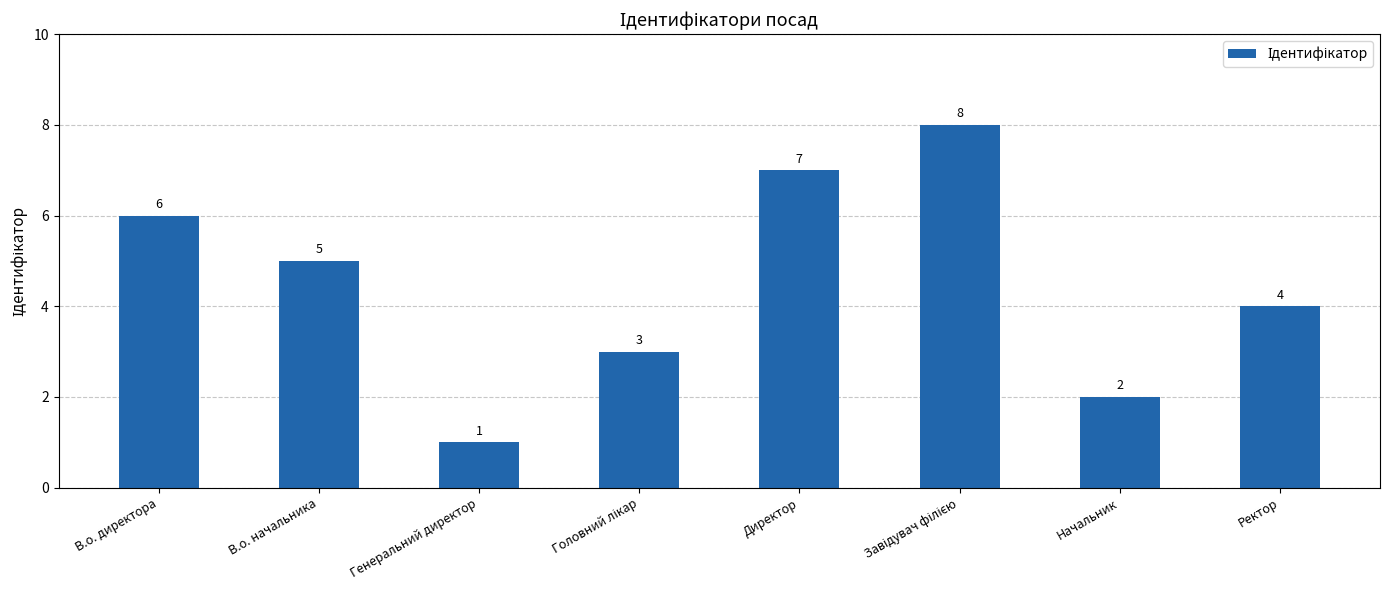

The value at В.о. начальника is 5. True or false?

True